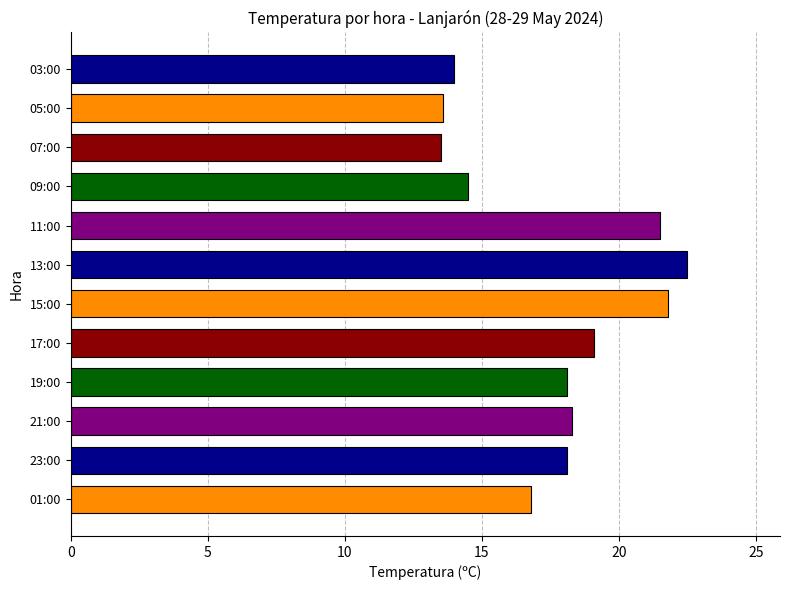

Does the chart contain any negative values?

No